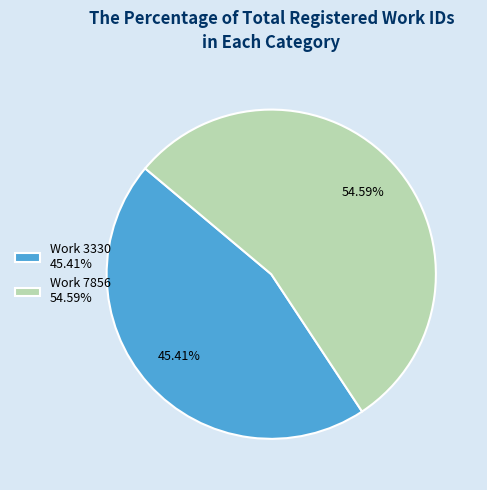

Between Work 3330 45.41% and Work 7856 54.59%, which is larger?

Work 7856 54.59%